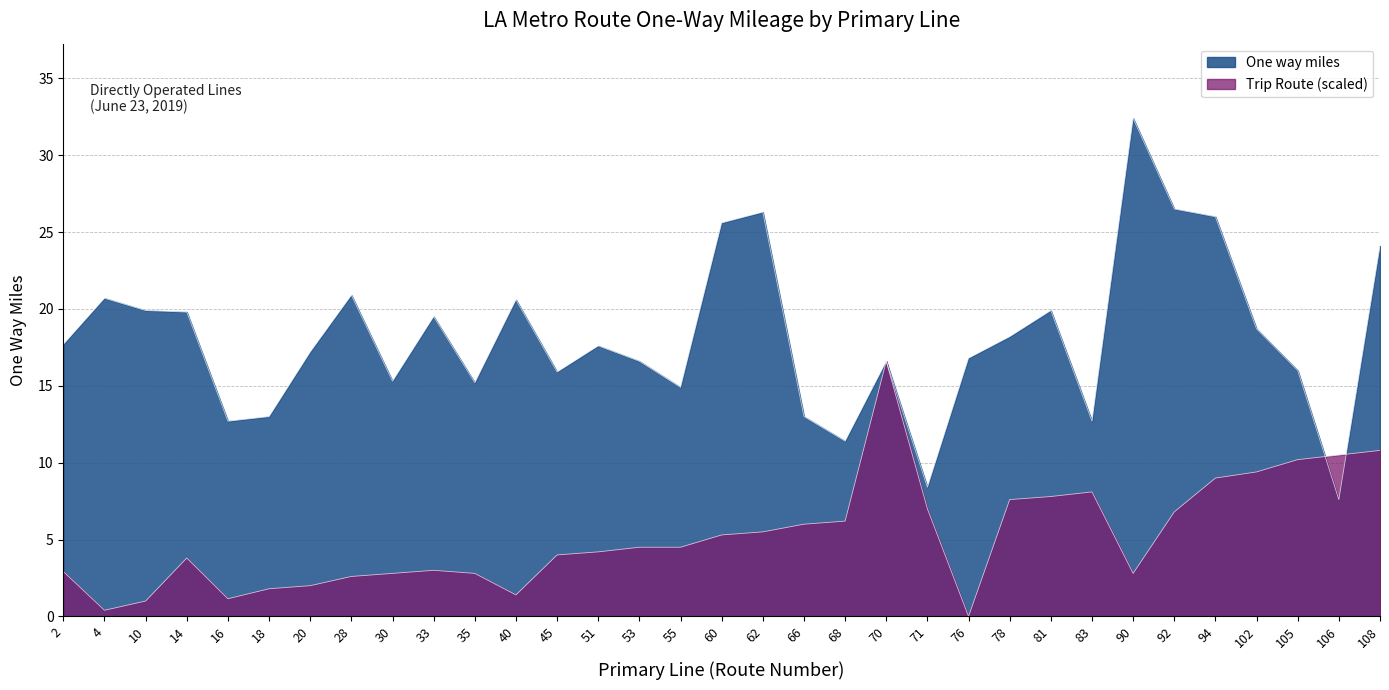

What is the average value of the Trip Route (scaled) series?

5.2